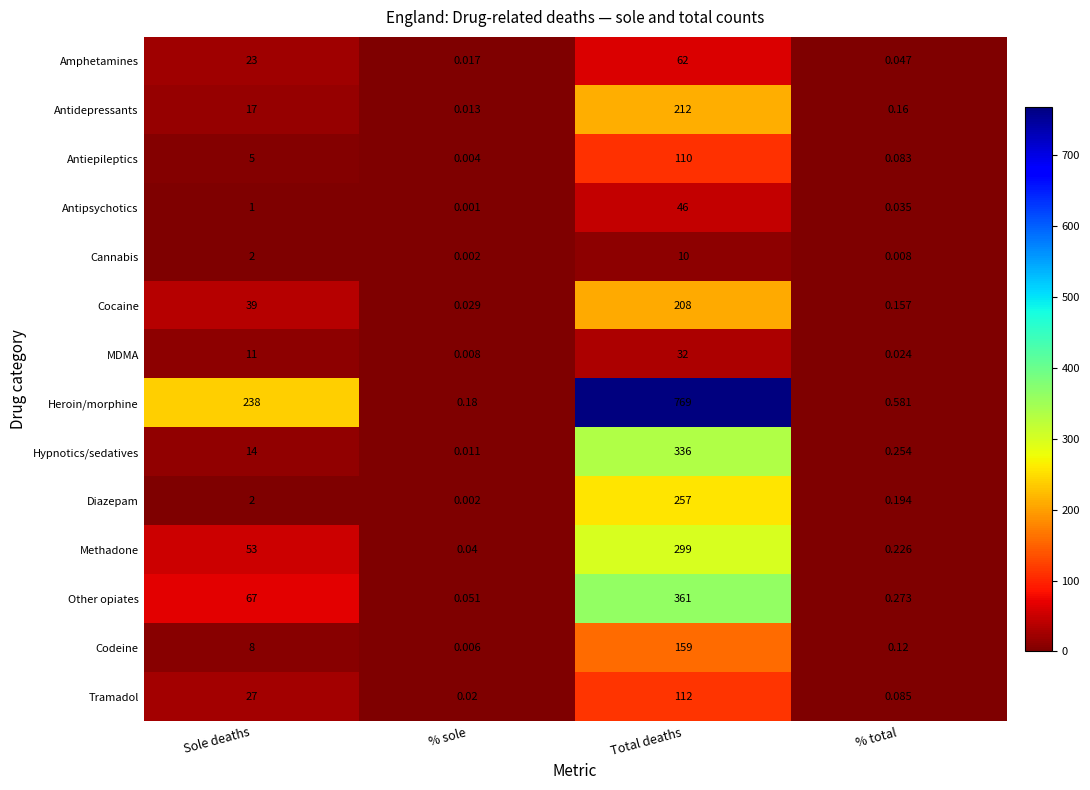

At which category does the chart reach its minimum across all series?

% sole